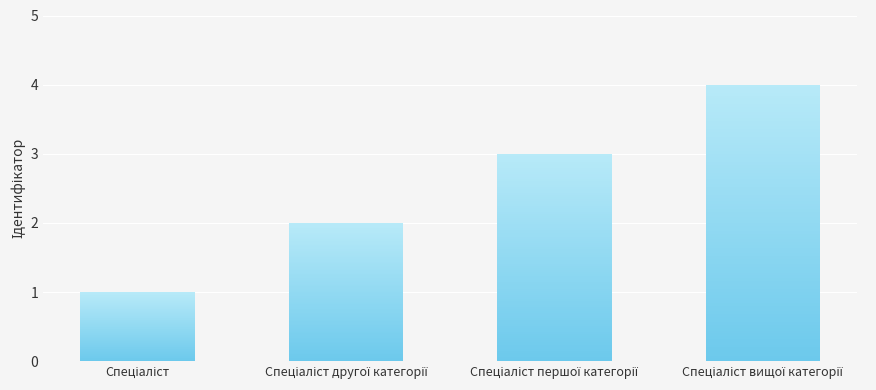

At which label does the data first exceed 3?

Спеціаліст вищої категорії